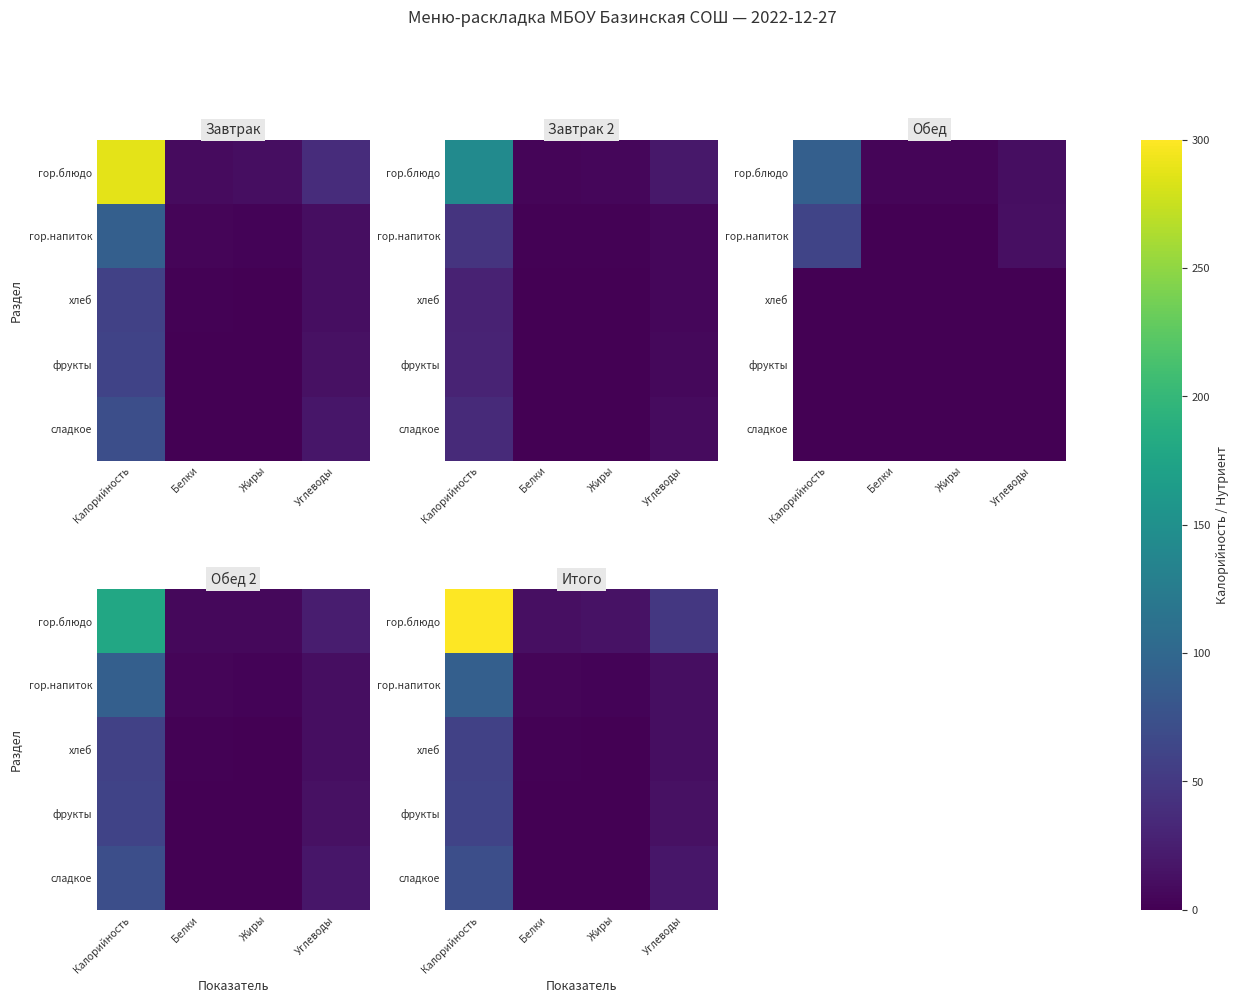

Which label corresponds to the largest value in the chart?

Калорийность